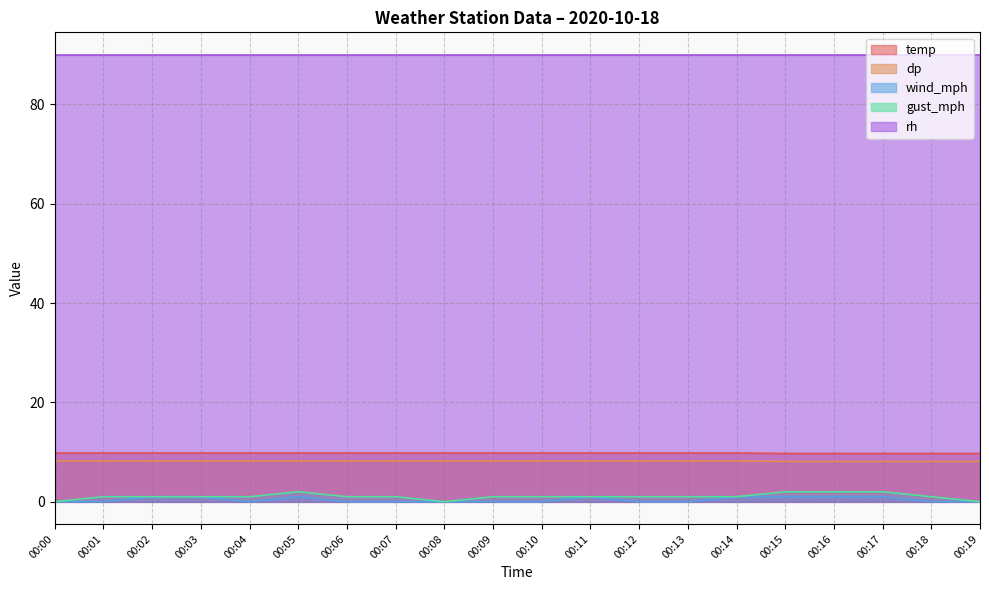

How many wind_mph values are between 0 and 1?

20